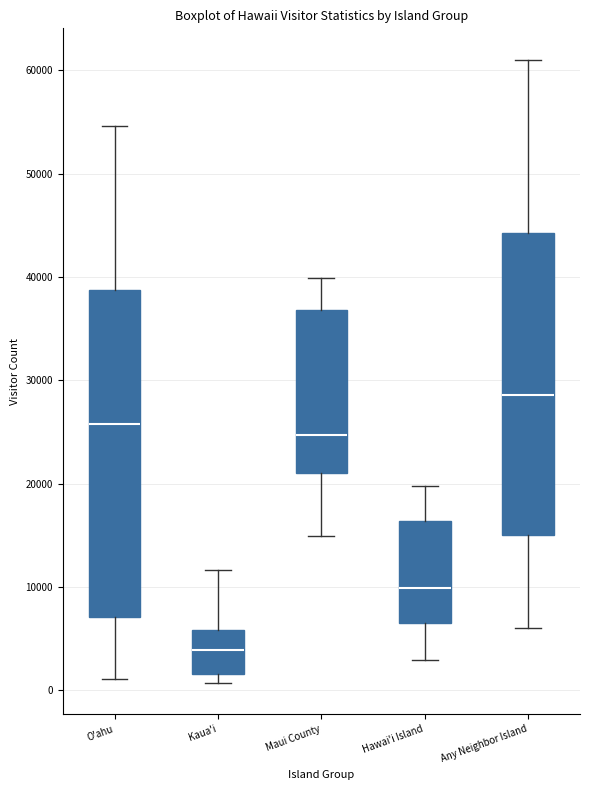

Which box has the highest median line?

Any Neighbor Island